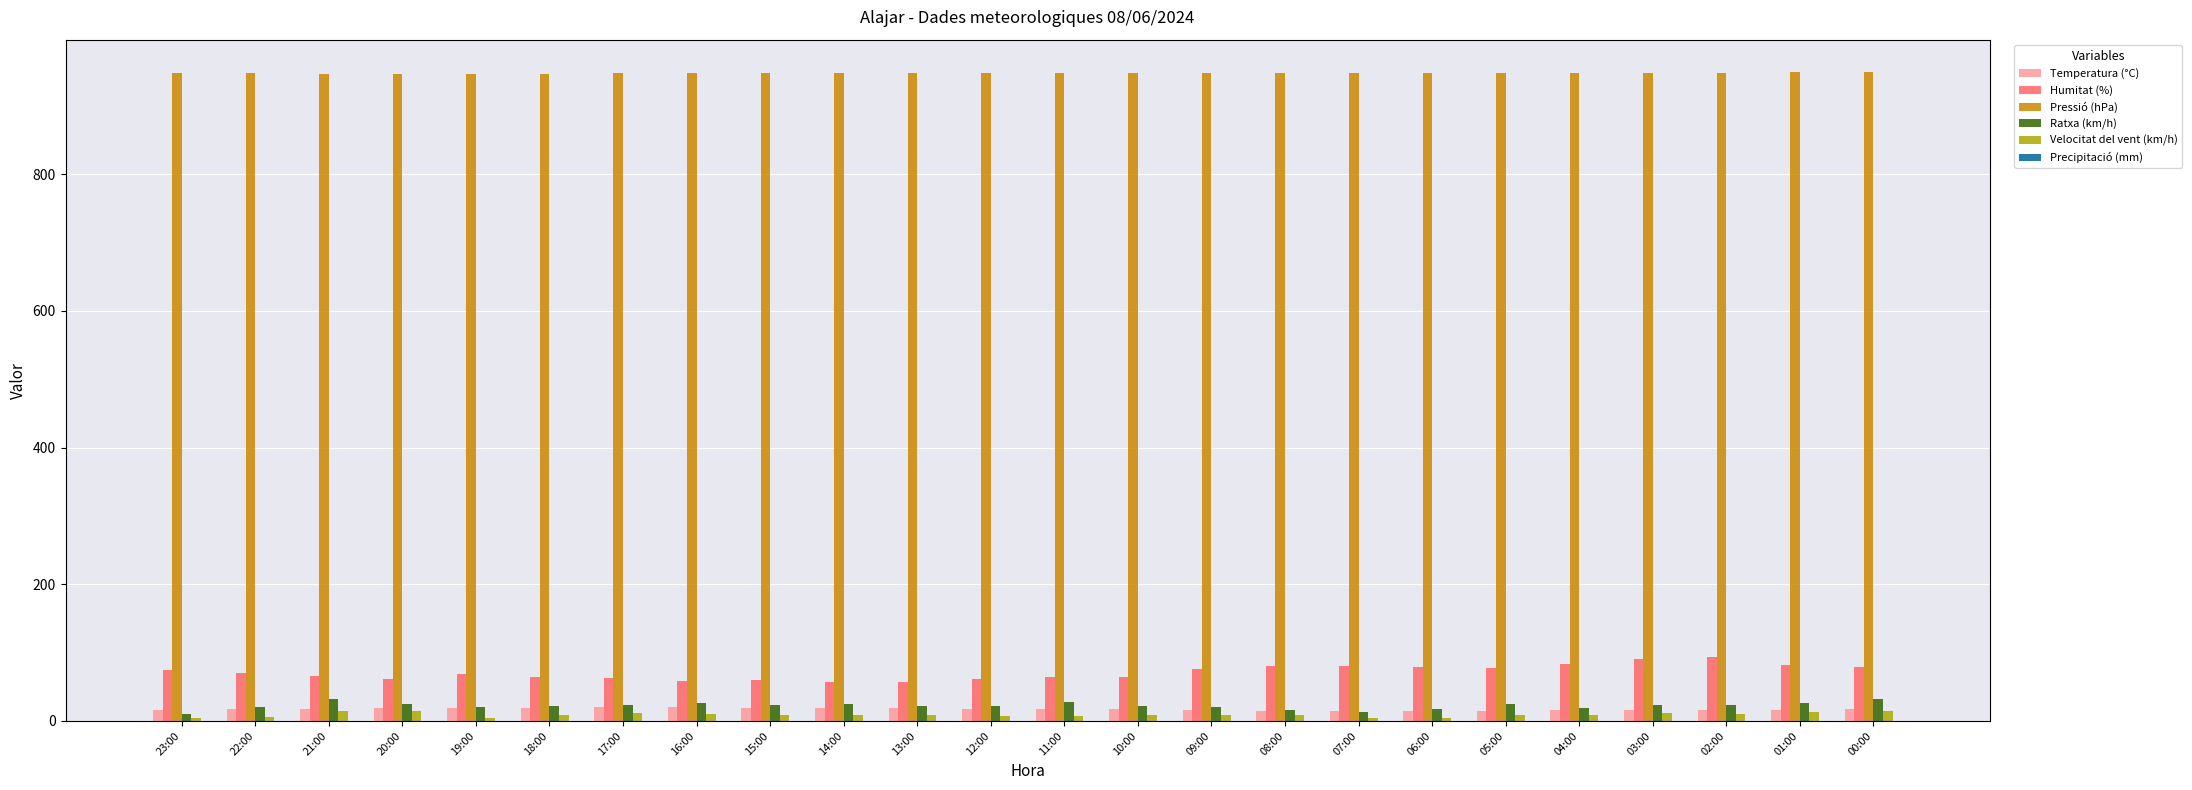

What is the maximum value for Ratxa (km/h)?

32.0